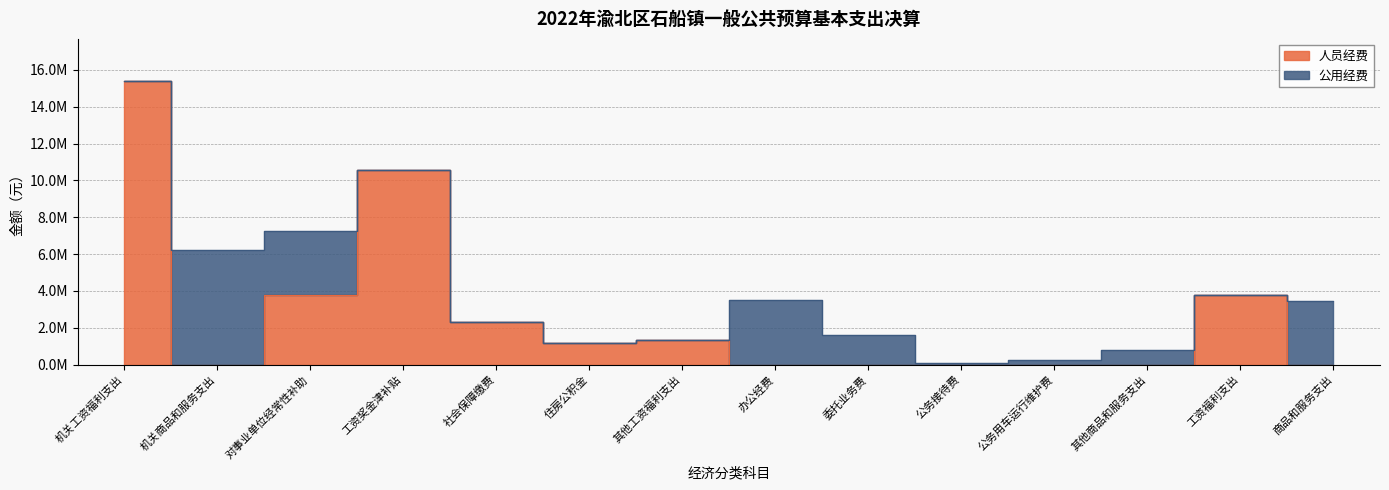

What is the approximate value at 对事业单位经常性补助?

3793828.5